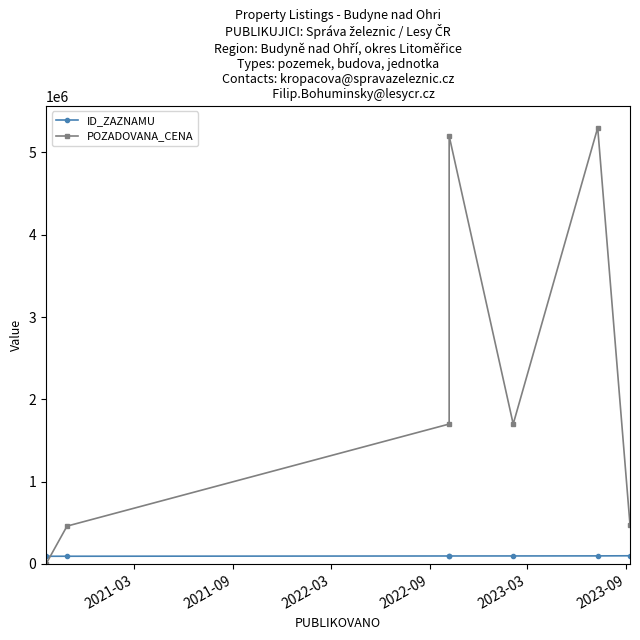

Is the value of POZADOVANA_CENA at 2022-09 greater than the value of ID_ZAZNAMU at 2023-03?

Yes